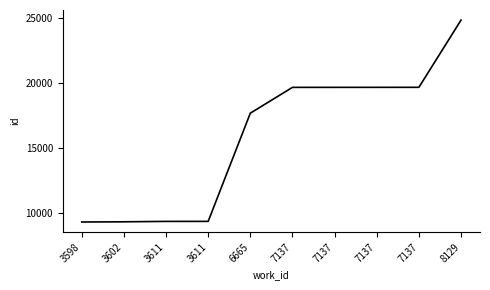

The chart shows a value of 19652 at 7137. True or false?

True